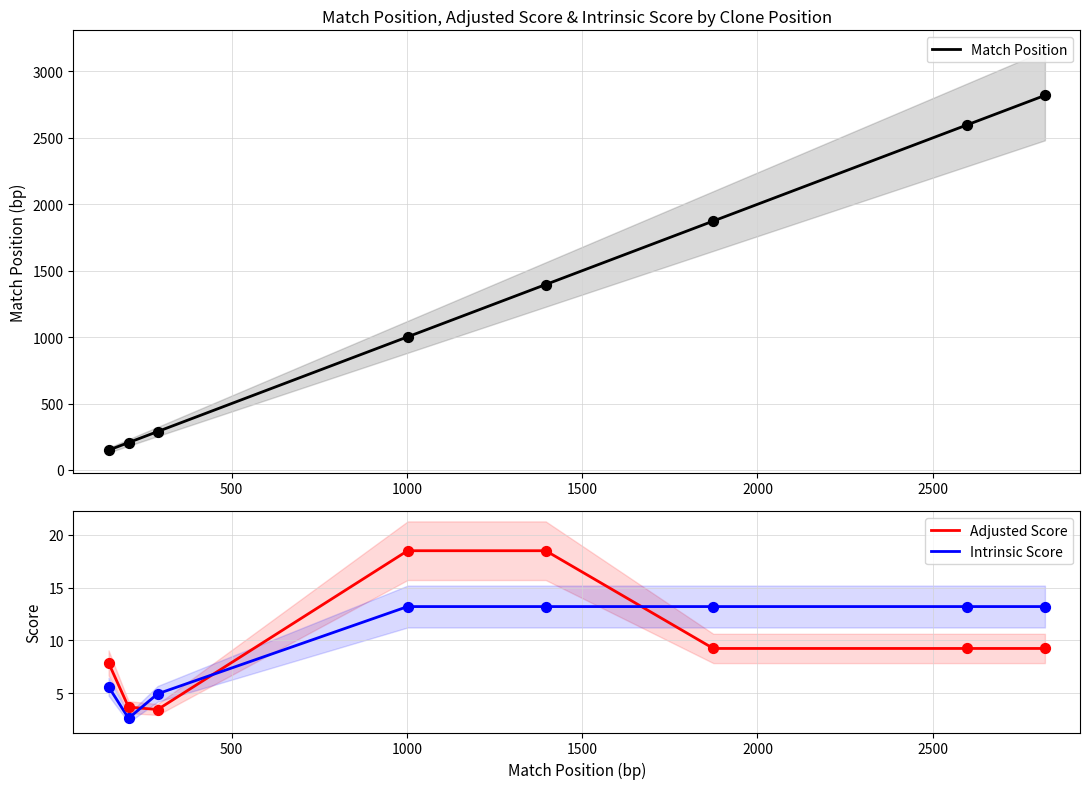

Which series reaches the minimum Y coordinate?

Intrinsic Score